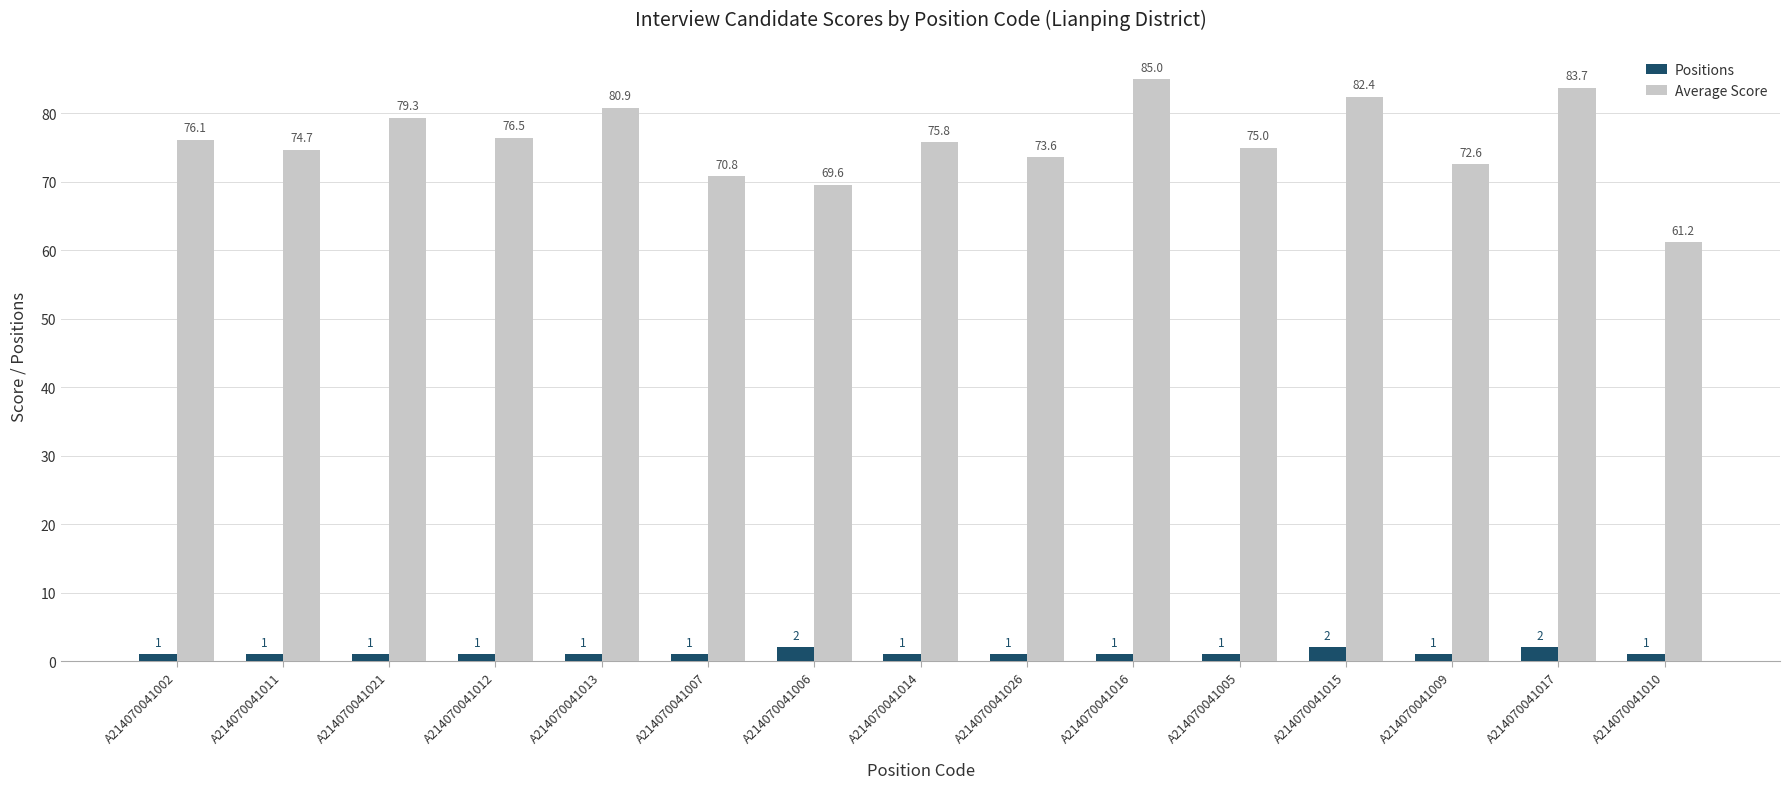

How many data points in Positions are above 1?

3